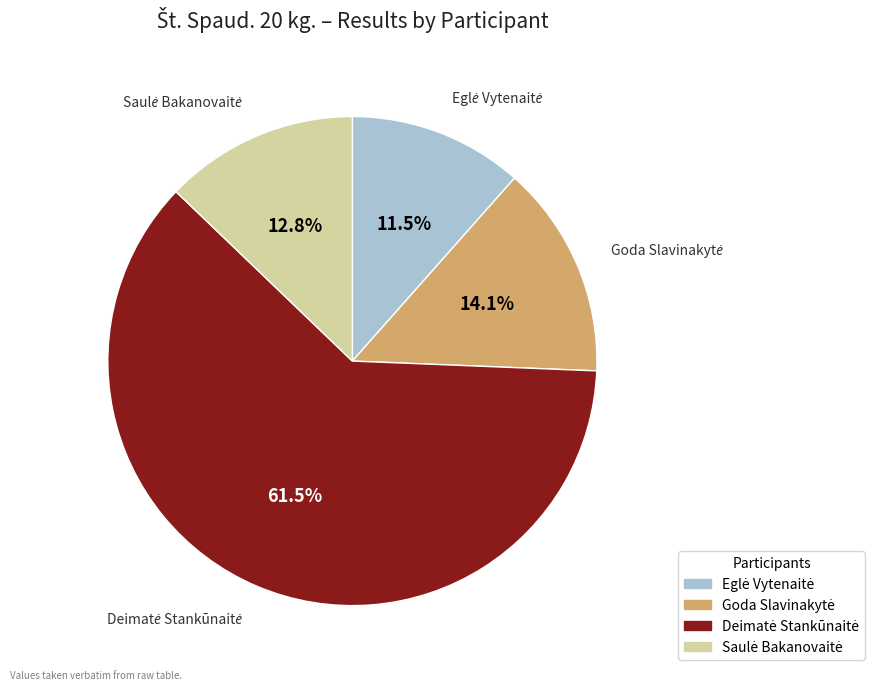

Is there a majority slice in this chart?

Yes